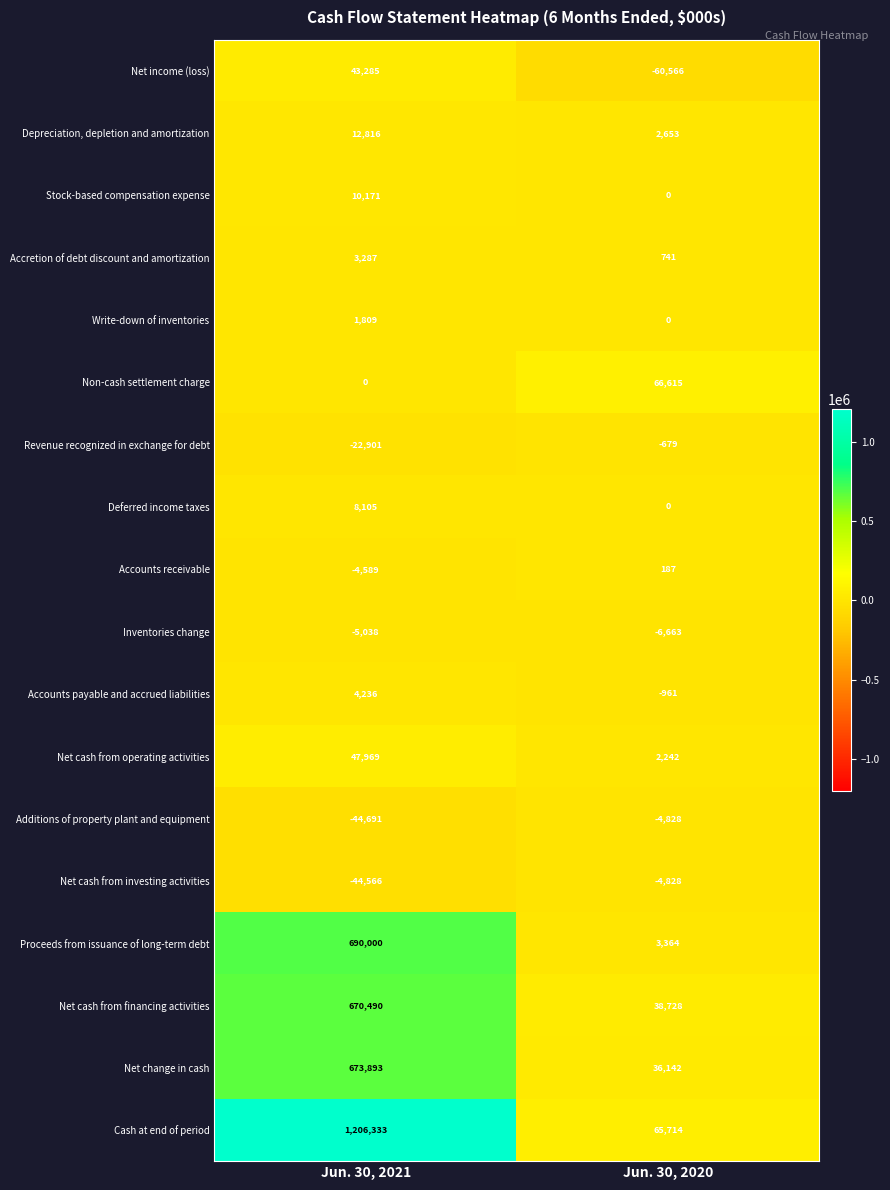

Read the Net change in cash value at Jun. 30, 2020, to the nearest 50.

36150